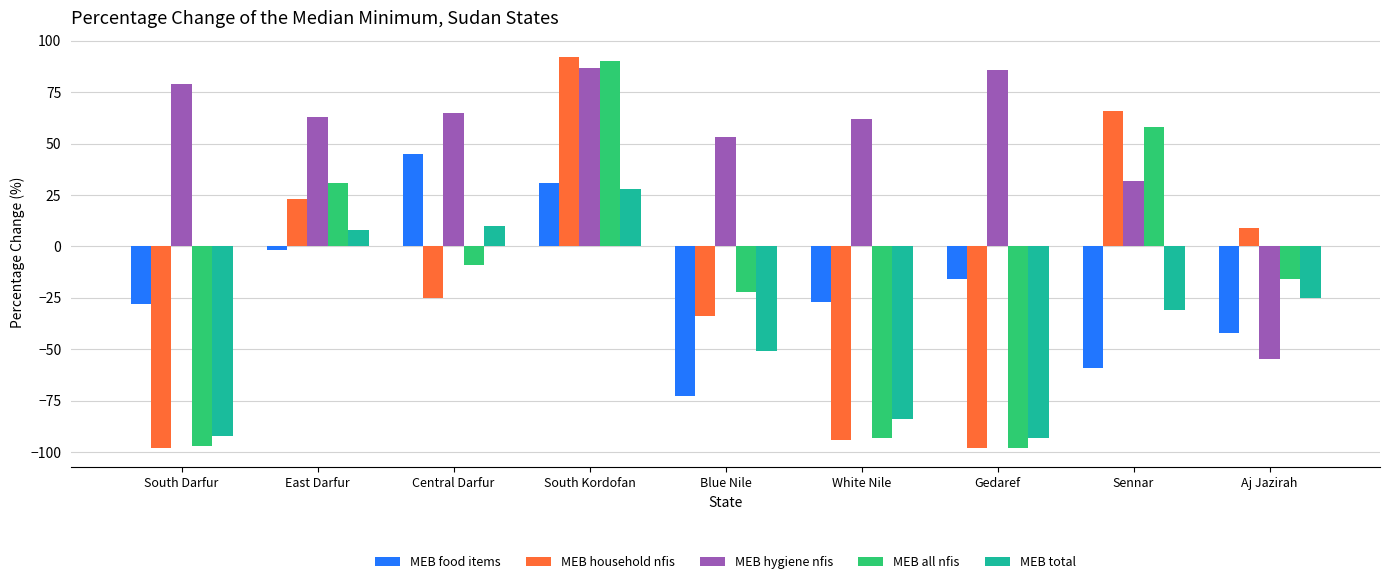

What is the sum of all MEB total values?

-330